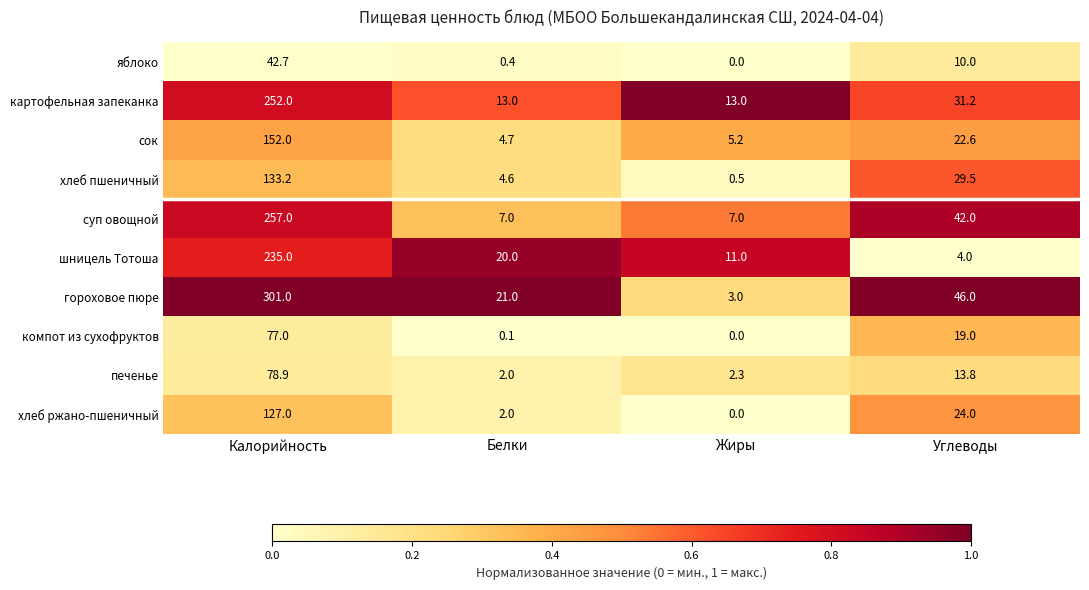

At which category is the sum across all series the highest?

Калорийность